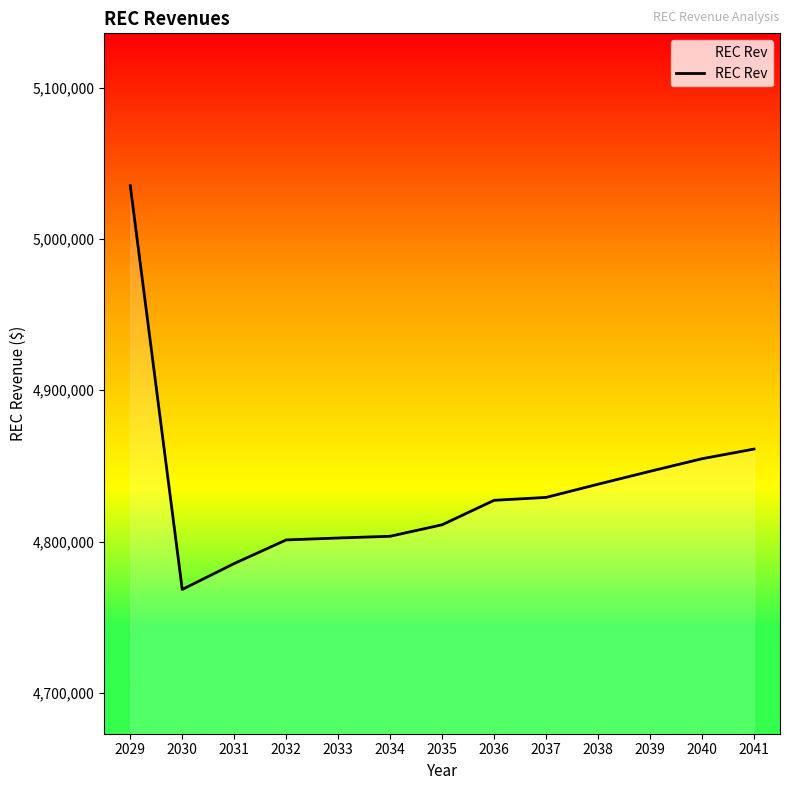

What is the difference between the values at 2037 and 2040?

25568.7